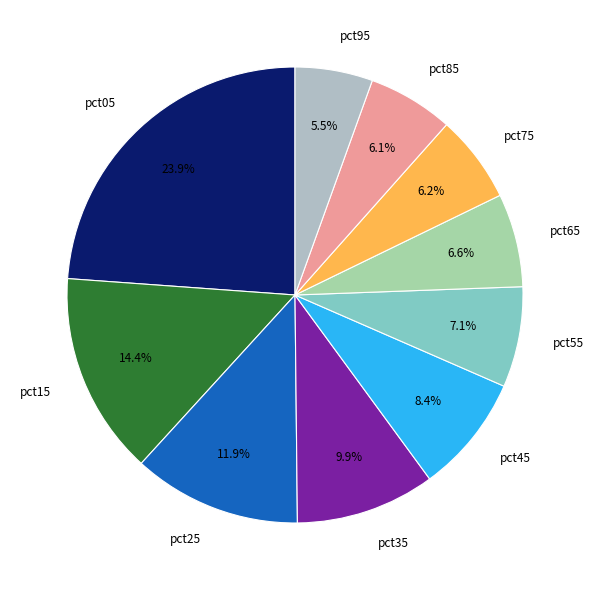

To the nearest percent, what is the difference between the pct35 and pct95 slice percentages?

4%